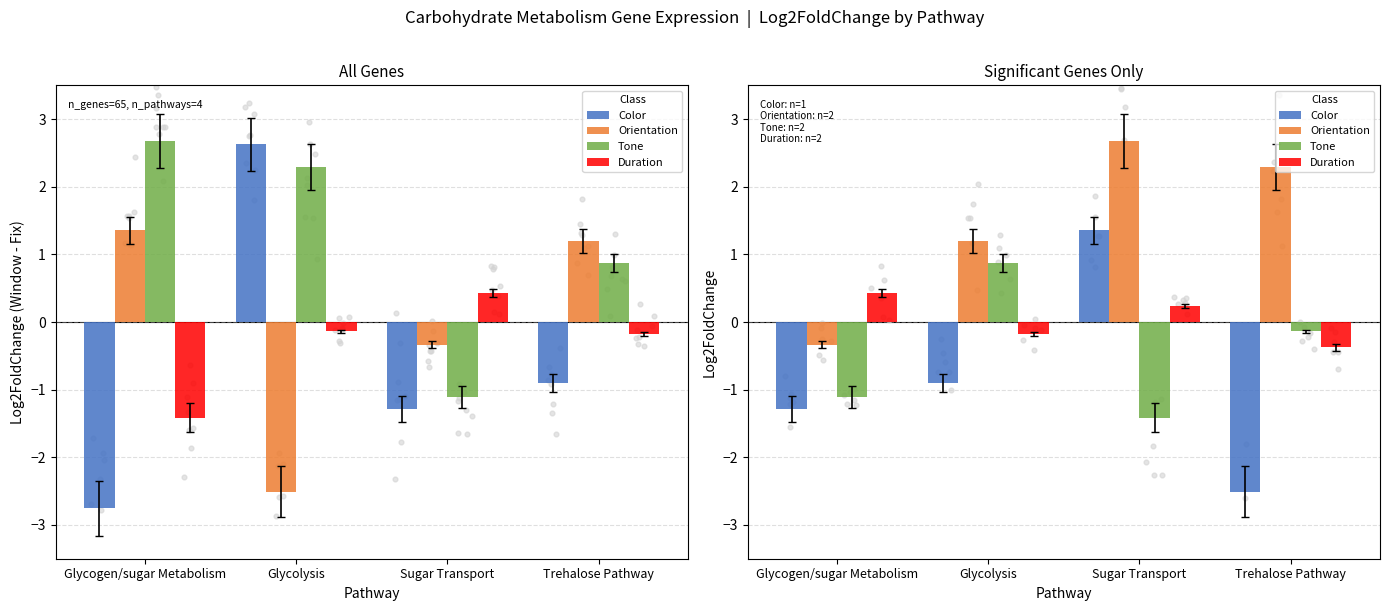

Which series has the largest total across all categories?

Orientation